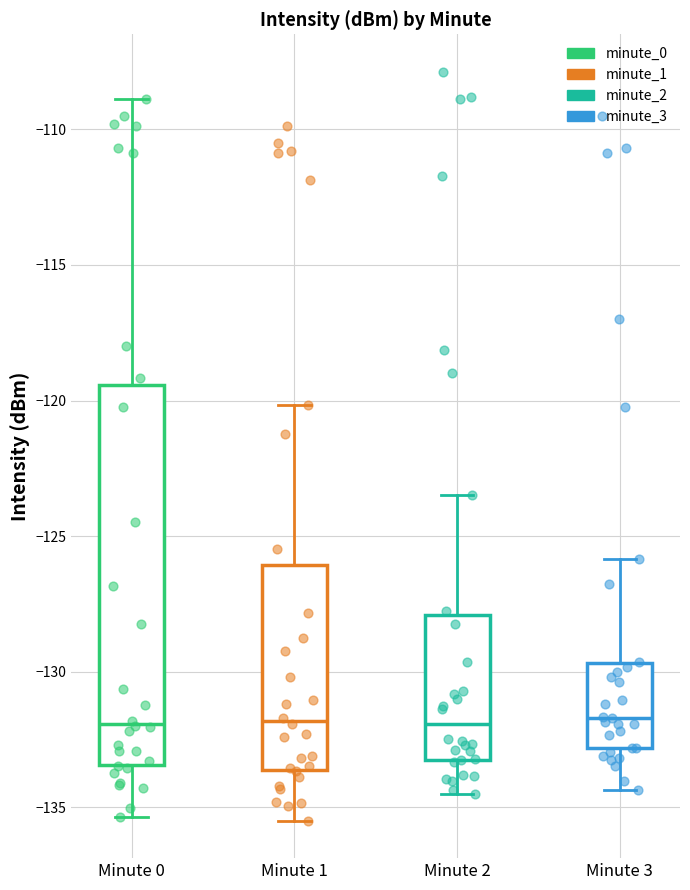

Reading left to right, transcribe this box plot: for each box, give where its median line is, the range the box spans, and where its two whiskers end, as read against the y-axis. The values are not printed on the chart, so give them approximately, as read against the axis.

Minute 0: median -132.0, box -133.5 to -119.5, whiskers -135.5 to -109.0
Minute 1: median -132.0, box -133.5 to -126.0, whiskers -135.5 to -120.0
Minute 2: median -132.0, box -133.5 to -128.0, whiskers -134.5 to -123.5
Minute 3: median -131.5, box -133.0 to -129.5, whiskers -134.5 to -126.0